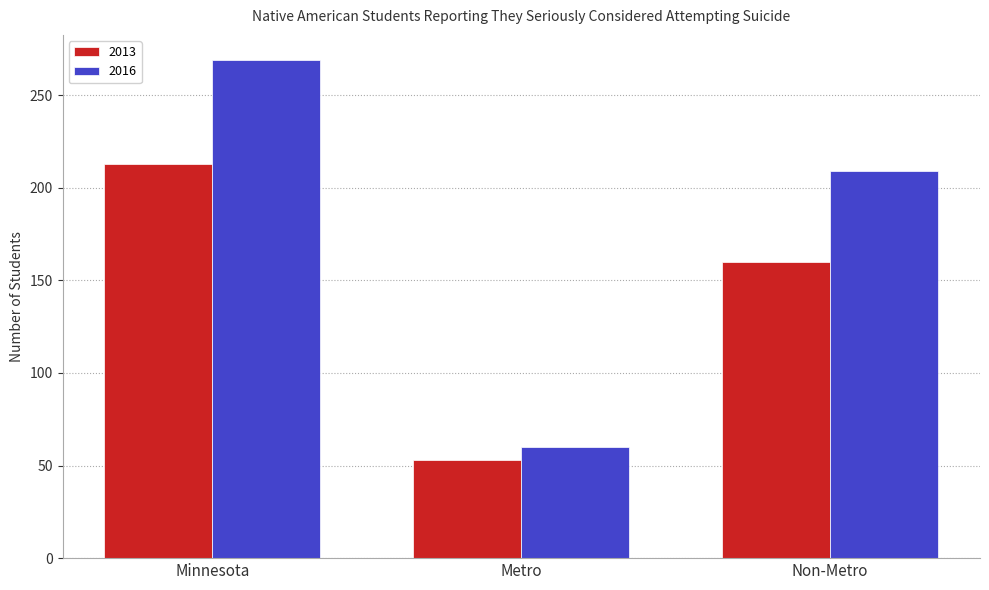

What is the value of the 2016 bar at the 2nd from the left?

60